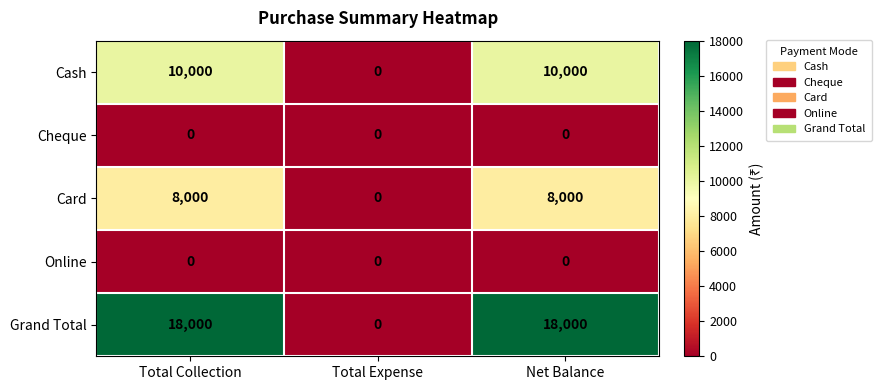

What is the greatest value displayed?

18000